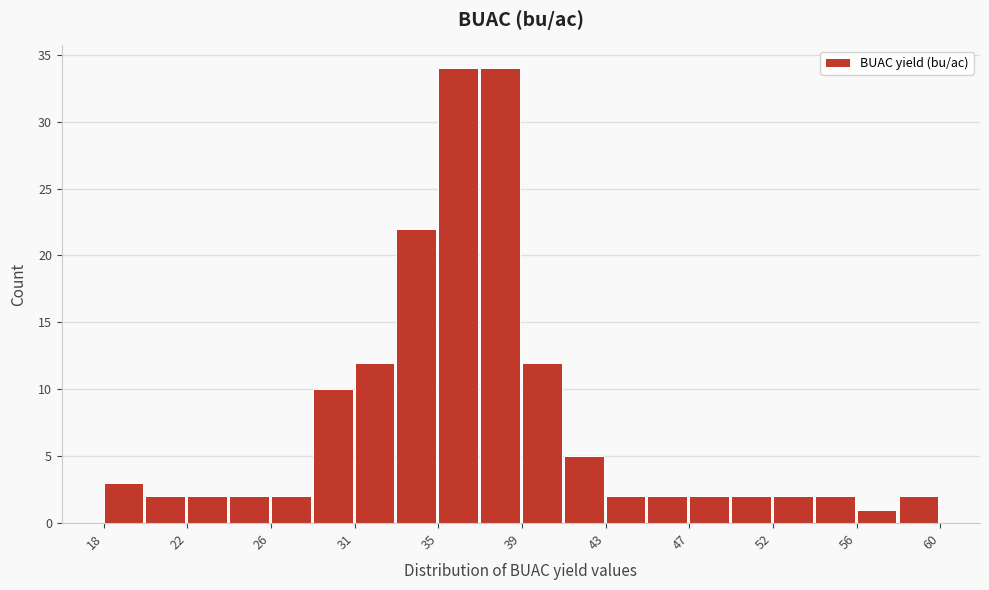

Reading left to right, transcribe this chart: for each bar, give the range it covers on the x-axis and its height. Neither the bar edges nor the heights are printed on the chart, so give them approximately, as read against the axes.

18.0 to 20.1: 3
20.1 to 22.2: 2
22.2 to 24.3: 2
24.3 to 26.4: 2
26.4 to 28.5: 2
28.5 to 30.6: 10
30.6 to 32.7: 12
32.7 to 34.8: 22
34.8 to 36.9: 34
36.9 to 39.0: 34
39.0 to 41.1: 12
41.1 to 43.2: 5
43.2 to 45.3: 2
45.3 to 47.4: 2
47.4 to 49.5: 2
49.5 to 51.6: 2
51.6 to 53.7: 2
53.7 to 55.8: 2
55.8 to 57.9: 1
57.9 to 60.0: 2